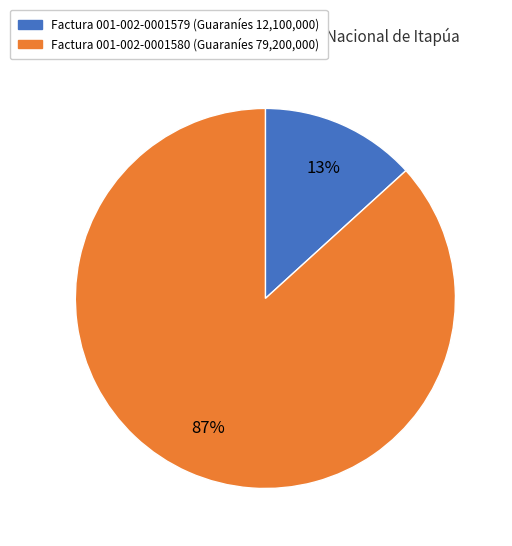

Is there any slice that represents more than half of the pie?

Yes